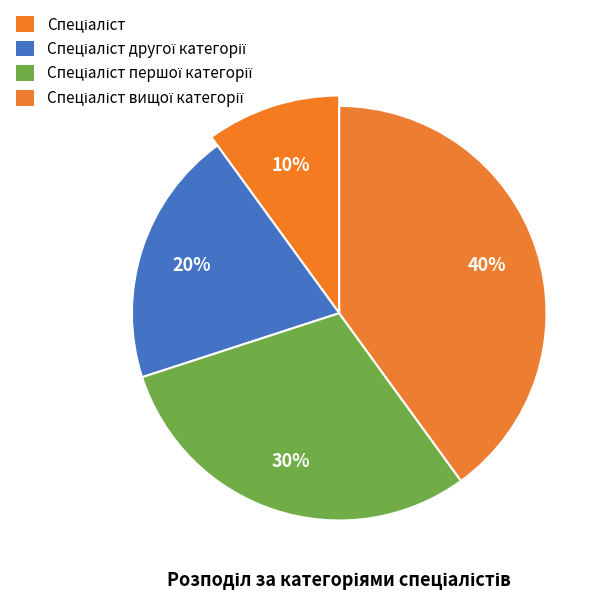

Which category has the smallest portion of the pie?

Спеціаліст